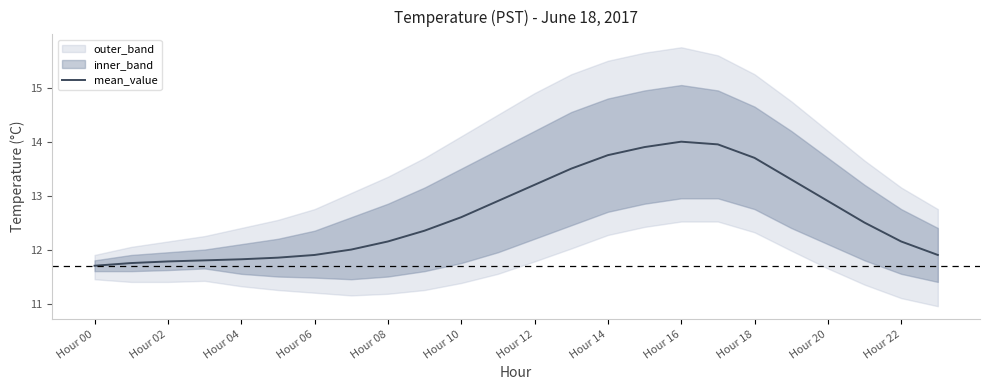

What position from the right is 23?

1